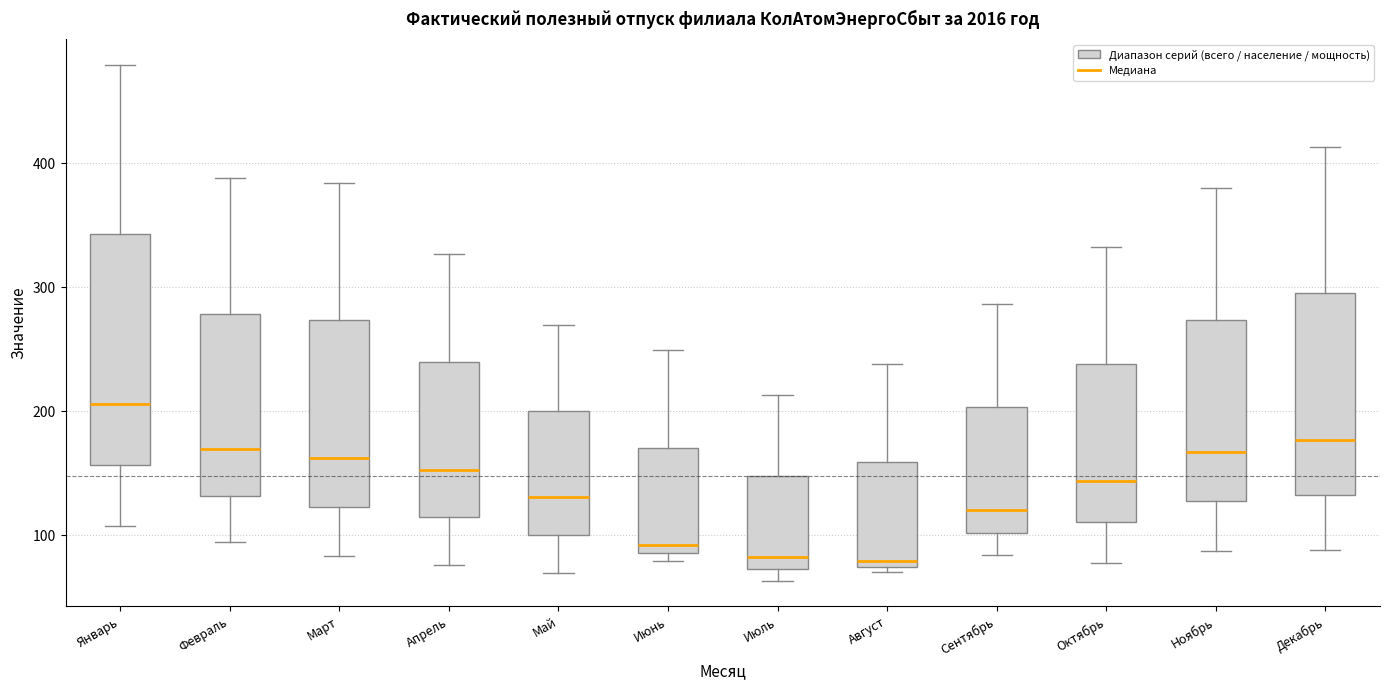

Reading left to right, read every box against the y-axis: the position of its median line, the range the box covers, and the ends of its whiskers. The values are not printed on the chart, so give them approximately, as read against the axis.

Январь: median 210, box 160 to 340, whiskers 110 to 480
Февраль: median 170, box 130 to 280, whiskers 90 to 390
Март: median 160, box 120 to 270, whiskers 80 to 380
Апрель: median 150, box 110 to 240, whiskers 80 to 330
Май: median 130, box 100 to 200, whiskers 70 to 270
Июнь: median 90 (just above the box's lower edge), box 90 to 170, whiskers 80 to 250
Июль: median 80, box 70 to 150, whiskers 60 to 210
Август: median 80, box 70 to 160, whiskers 70 (just below the box's lower edge) to 240
Сентябрь: median 120, box 100 to 200, whiskers 80 to 290
Октябрь: median 140, box 110 to 240, whiskers 80 to 330
Ноябрь: median 170, box 130 to 270, whiskers 90 to 380
Декабрь: median 180, box 130 to 290, whiskers 90 to 410